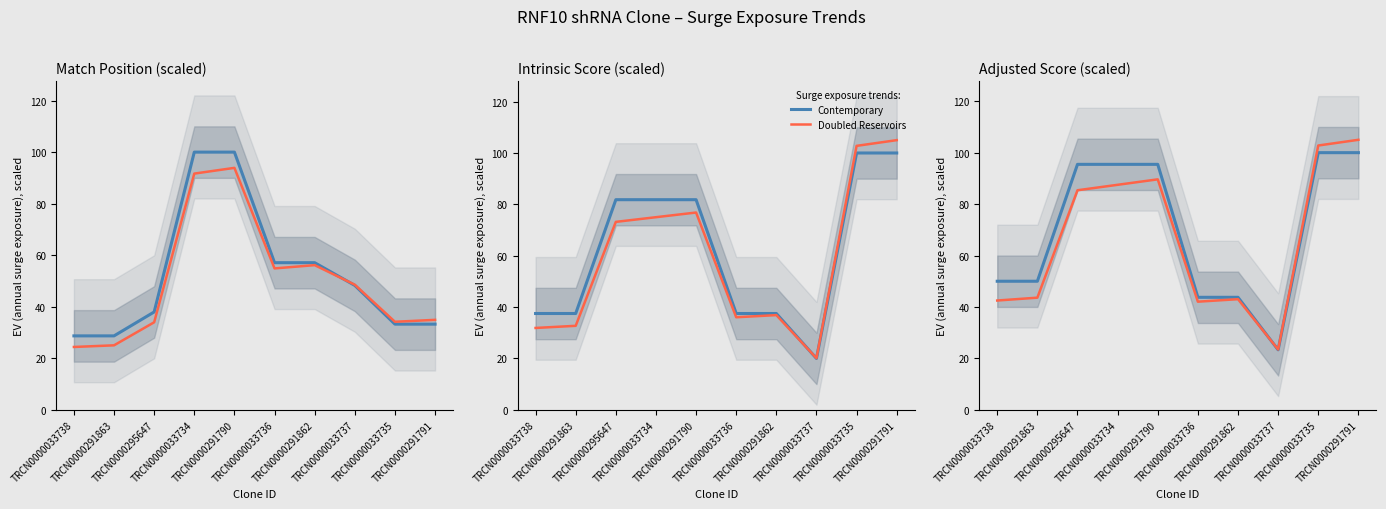

What is the difference between the highest and lowest values at TRCN0000033737?

0.1